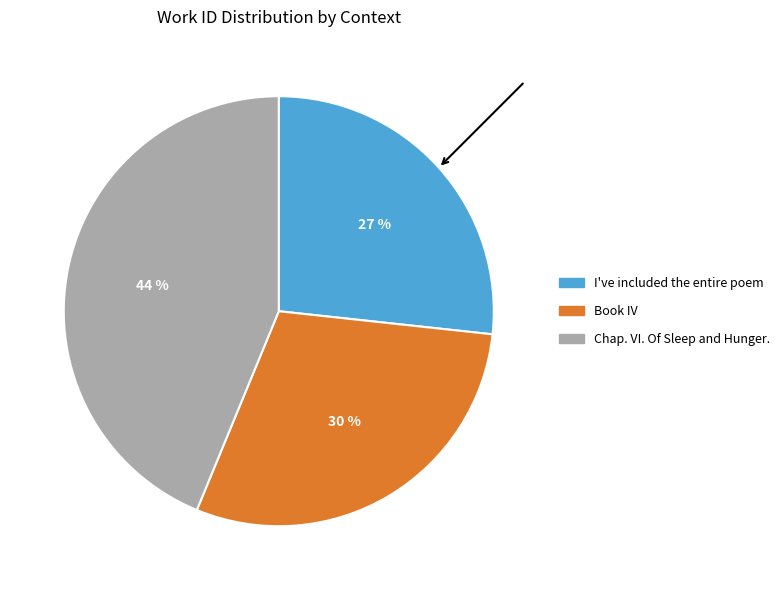

To the nearest percent, what is the difference between the Book IV and Chap. VI. Of Sleep and Hunger. slice percentages?

14%